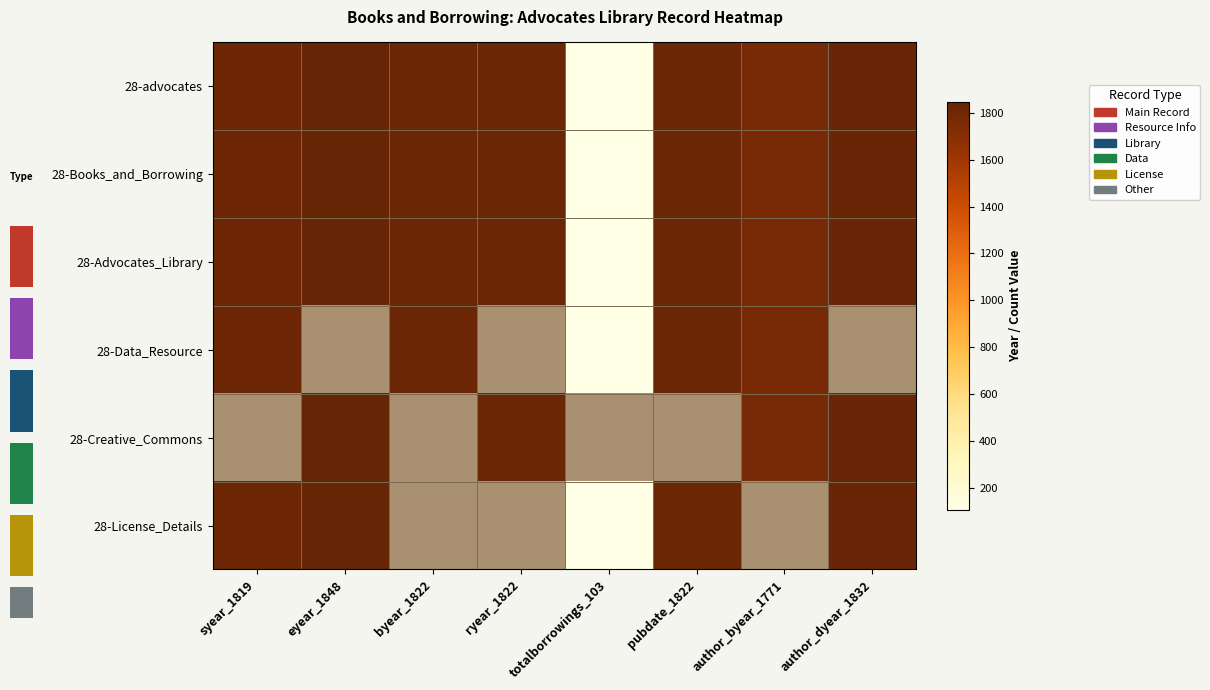

Which category has the highest value in the 28-Data_Resource series?

byear_1822